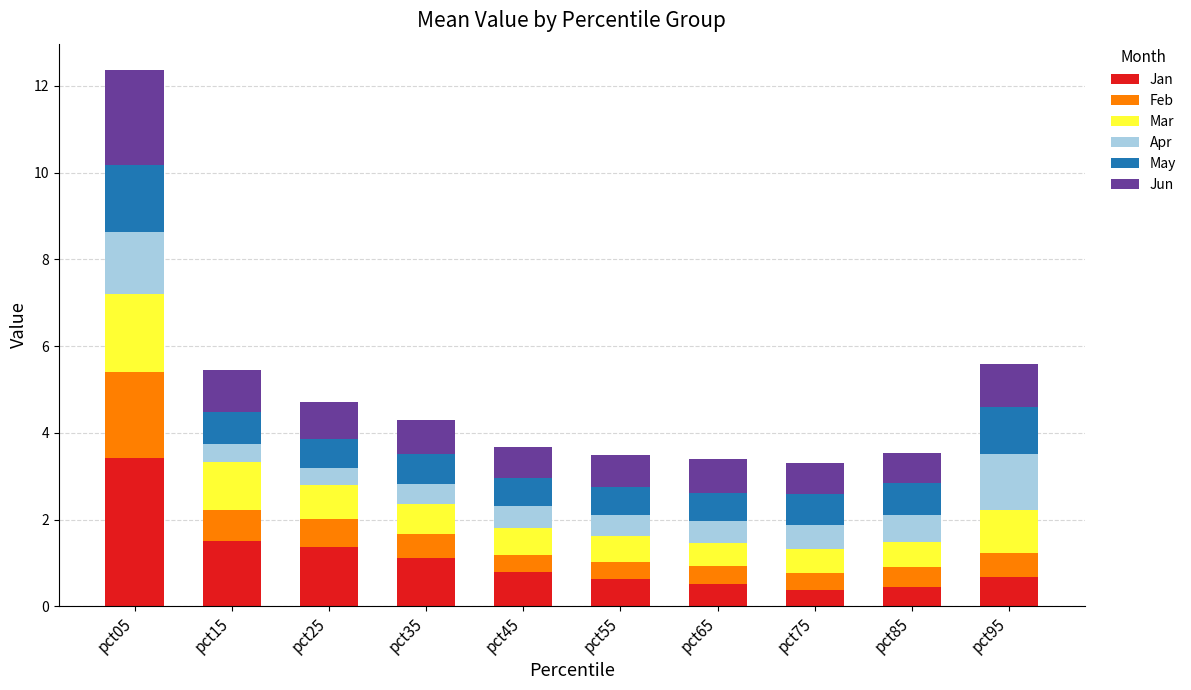

At which category is the sum across all series the highest?

pct05